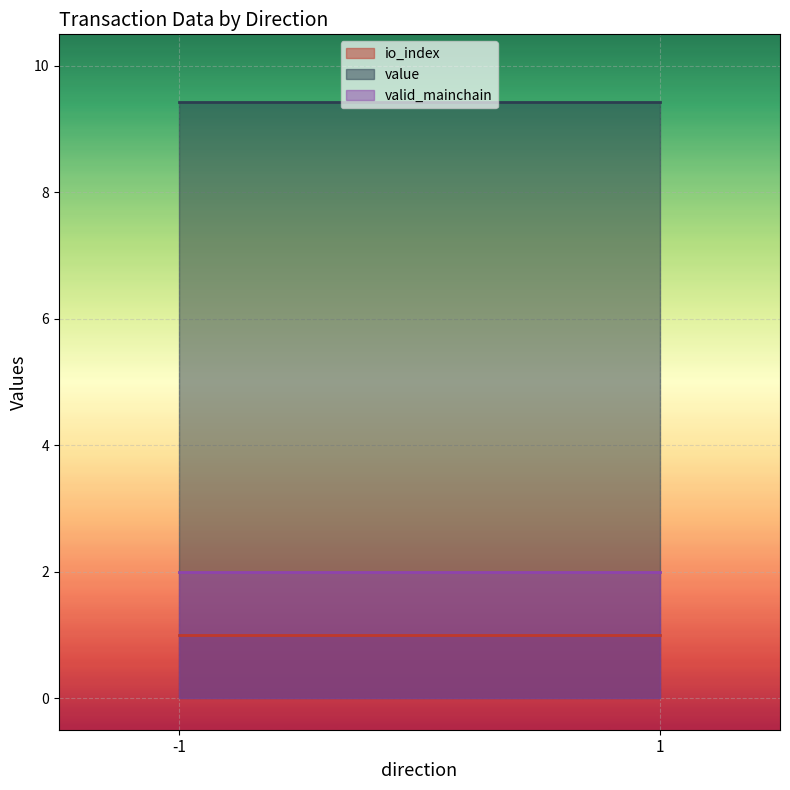

What is the difference between the highest and lowest values at -1?

8.4